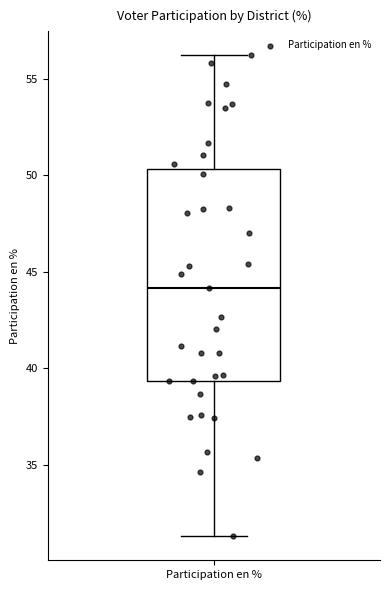

Where is the upper edge of the box for Participation en % on the y-axis? The values are not printed on the chart, so give them approximately, as read against the axis.

50.5